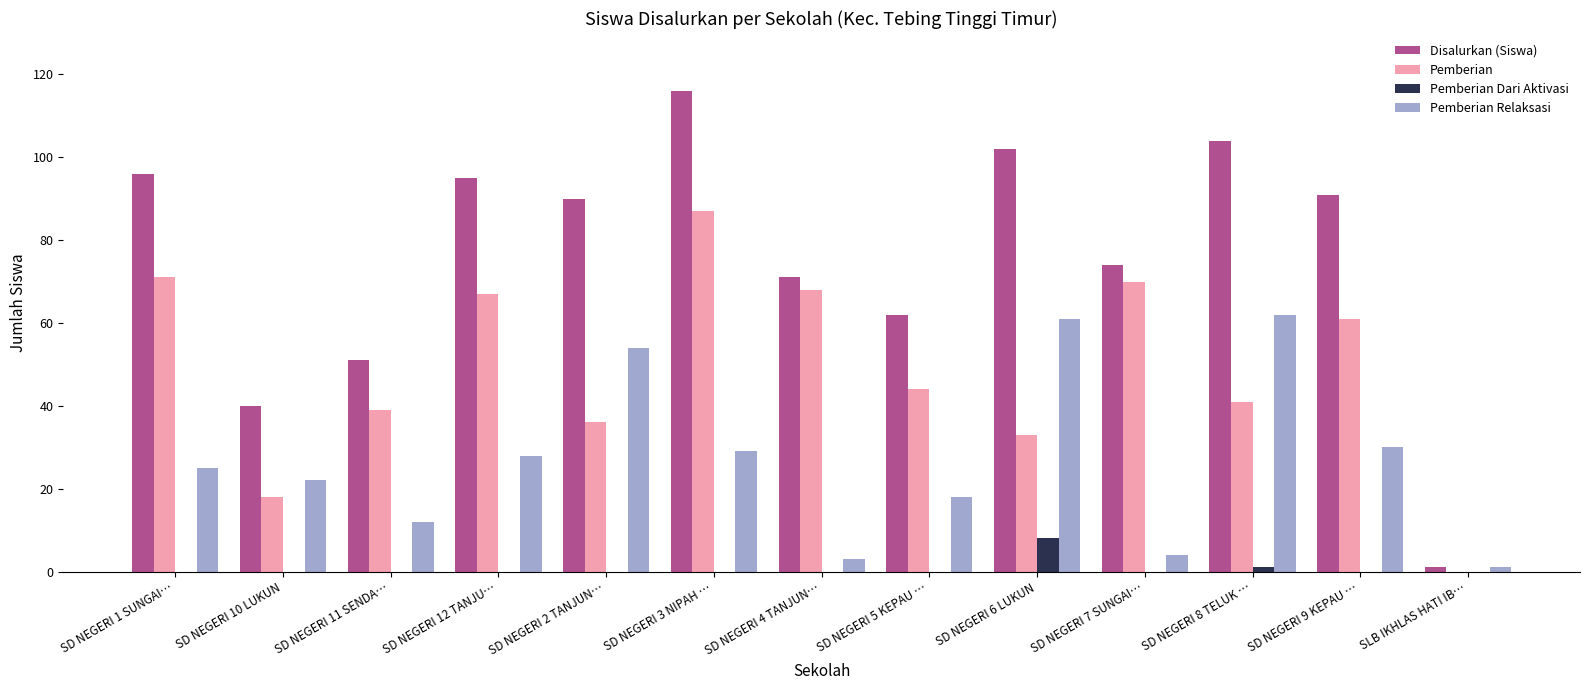

Which series changed the most between SD NEGERI 12 TANJU… and SD NEGERI 8 TELUK …?

Pemberian Relaksasi